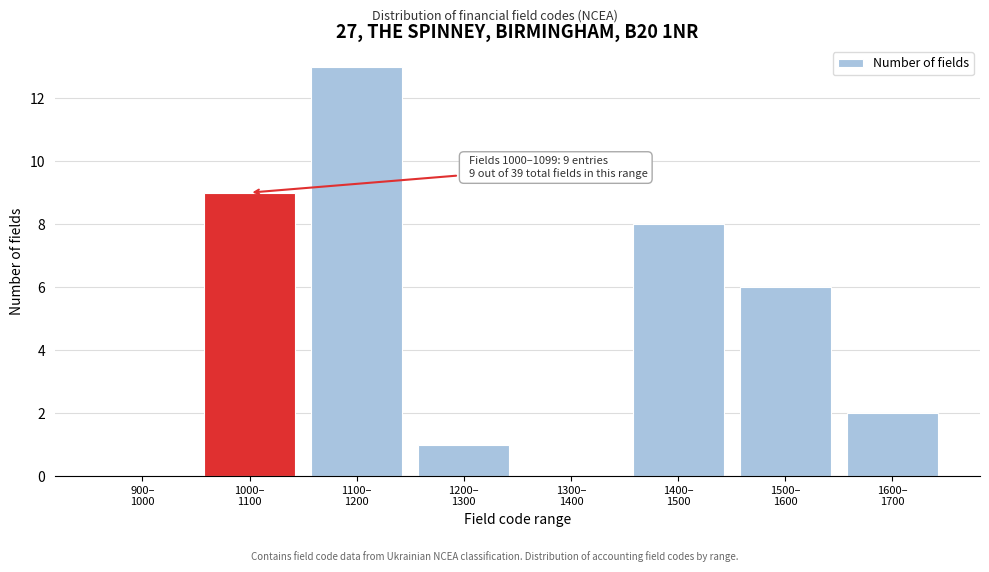

What is the maximum value shown in the chart?

13